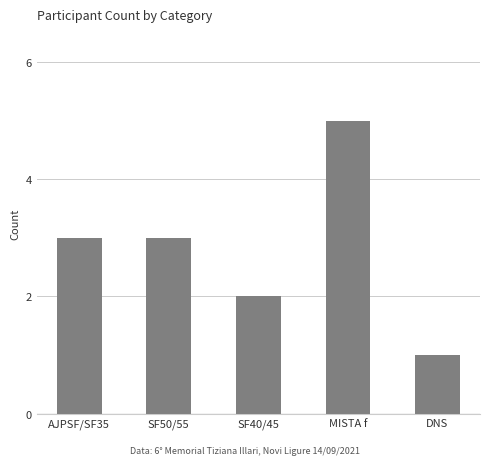

Which label corresponds to the largest value in the chart?

MISTA f